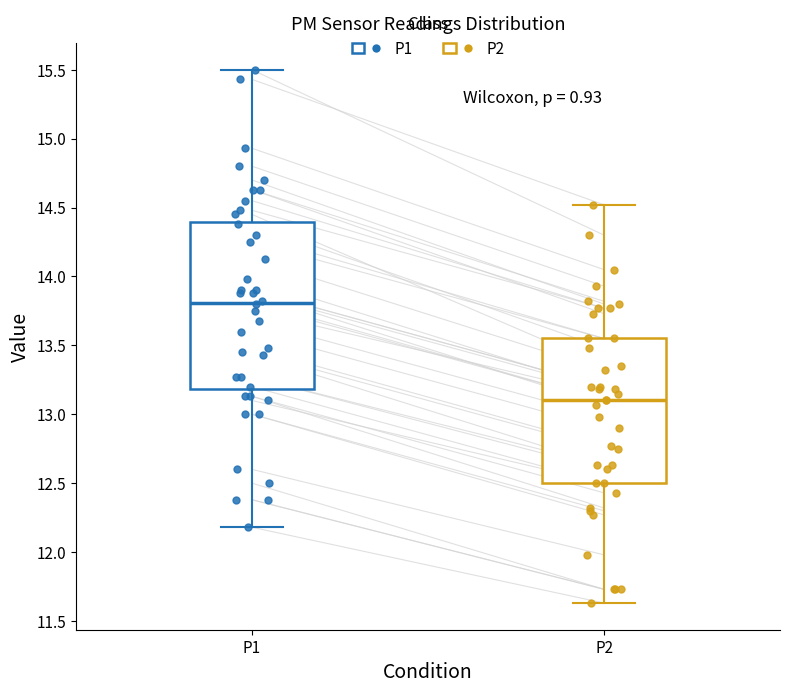

Which box's median line is the highest?

P1